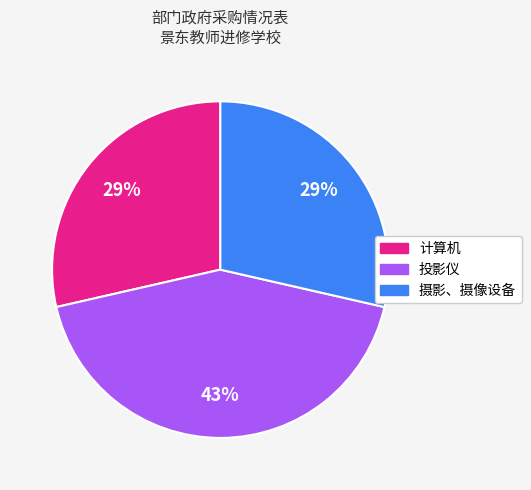

Which has a higher value, 摄影、摄像设备 or 投影仪?

投影仪